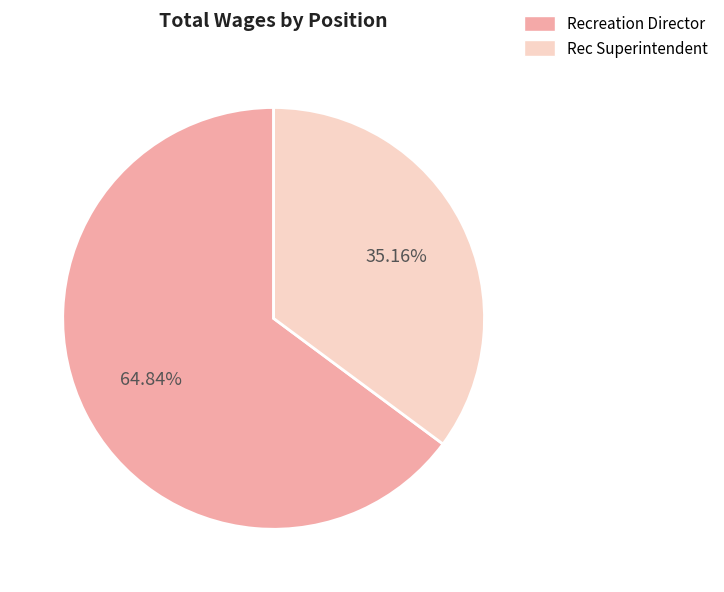

To the nearest percent, what is the combined percentage of Rec Superintendent and Recreation Director?

100%